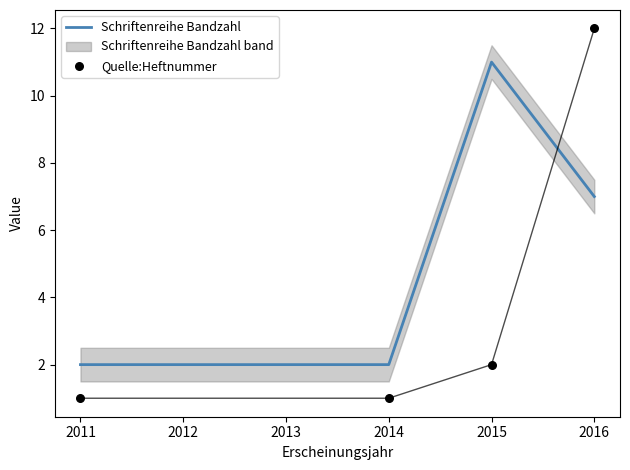

Where is Schriftenreihe Bandzahl nearest to the value 6?

2016